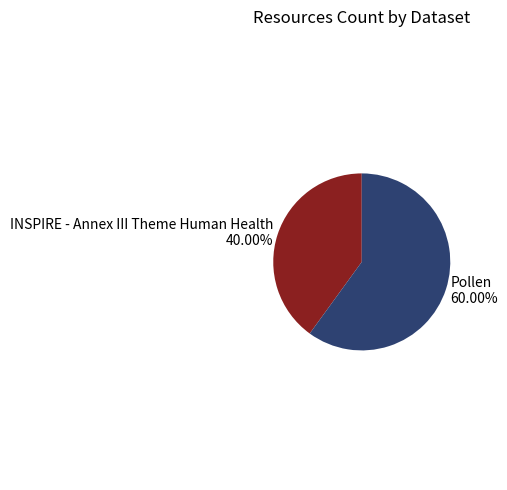

What portion of the pie excludes Pollen?

40.0%